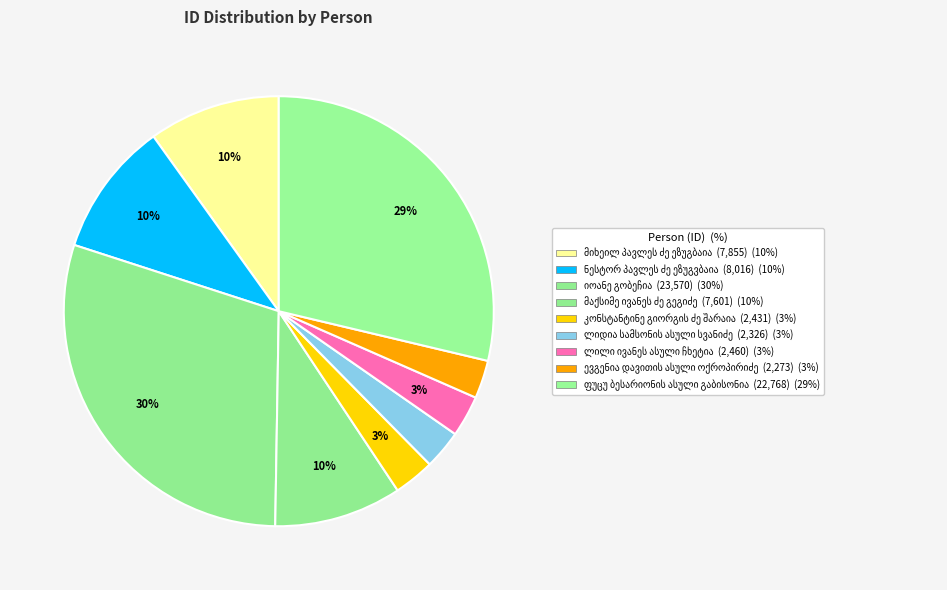

Count the number of slices in the pie.

9